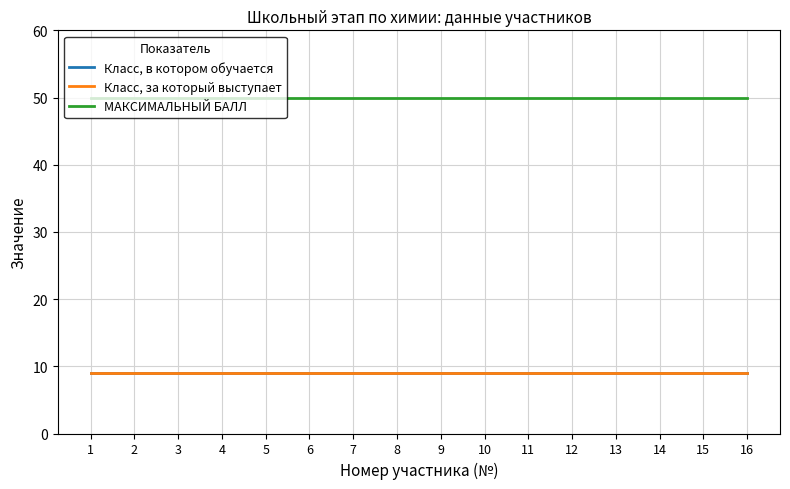

Where is Класс, в котором обучается nearest to the value 9?

1